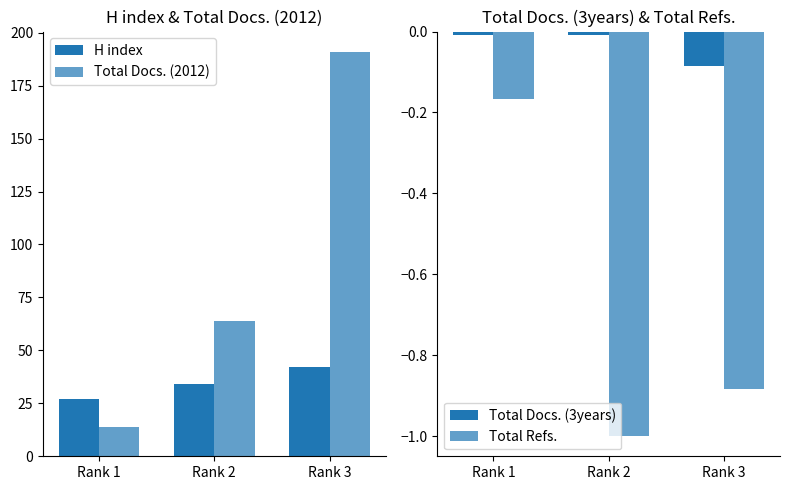

What are all the series names shown in the legend?

H index, Total Docs. (2012), Total Docs. (3years), Total Refs.